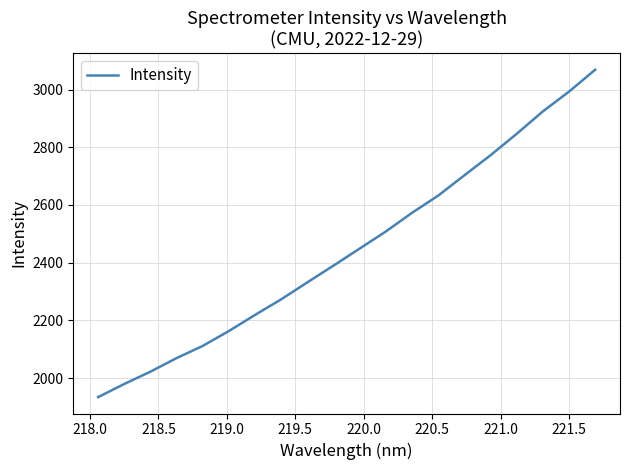

How many lines are shown in the chart?

1